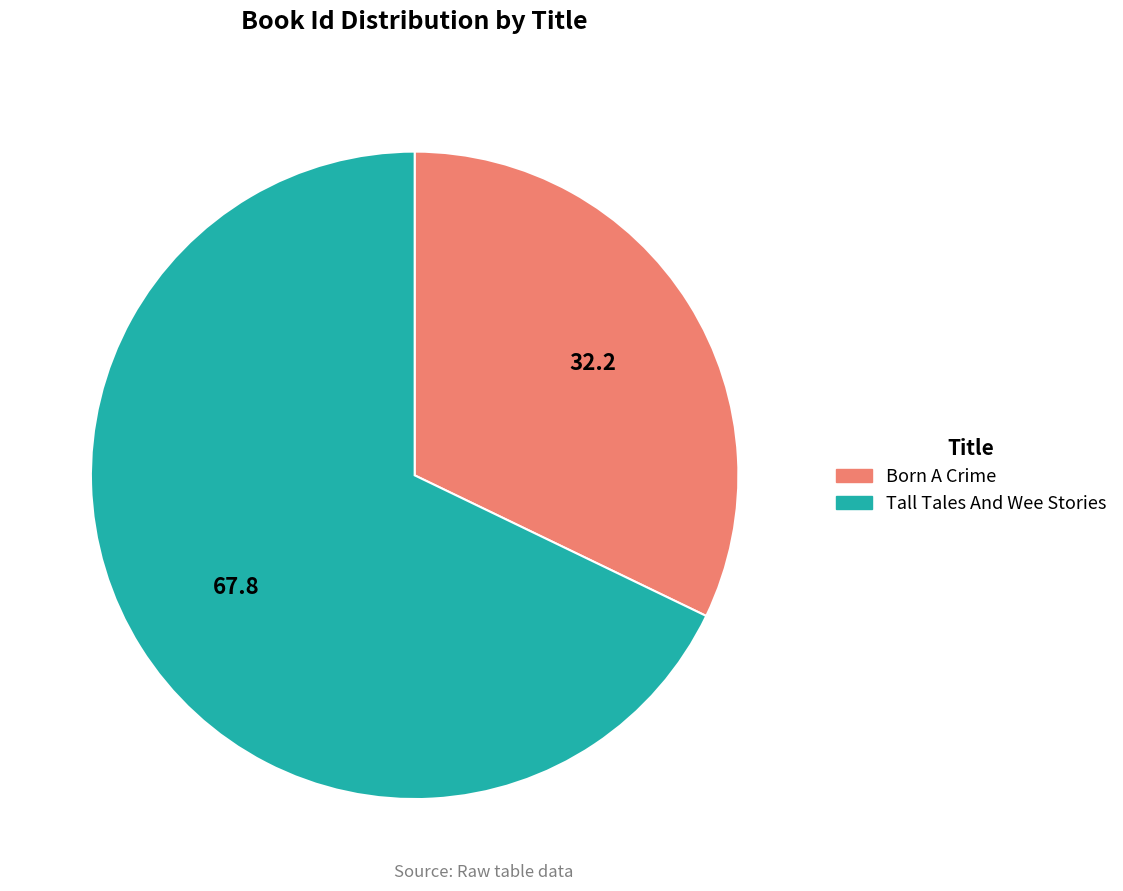

Which has a higher value, Born A Crime or Tall Tales And Wee Stories?

Tall Tales And Wee Stories